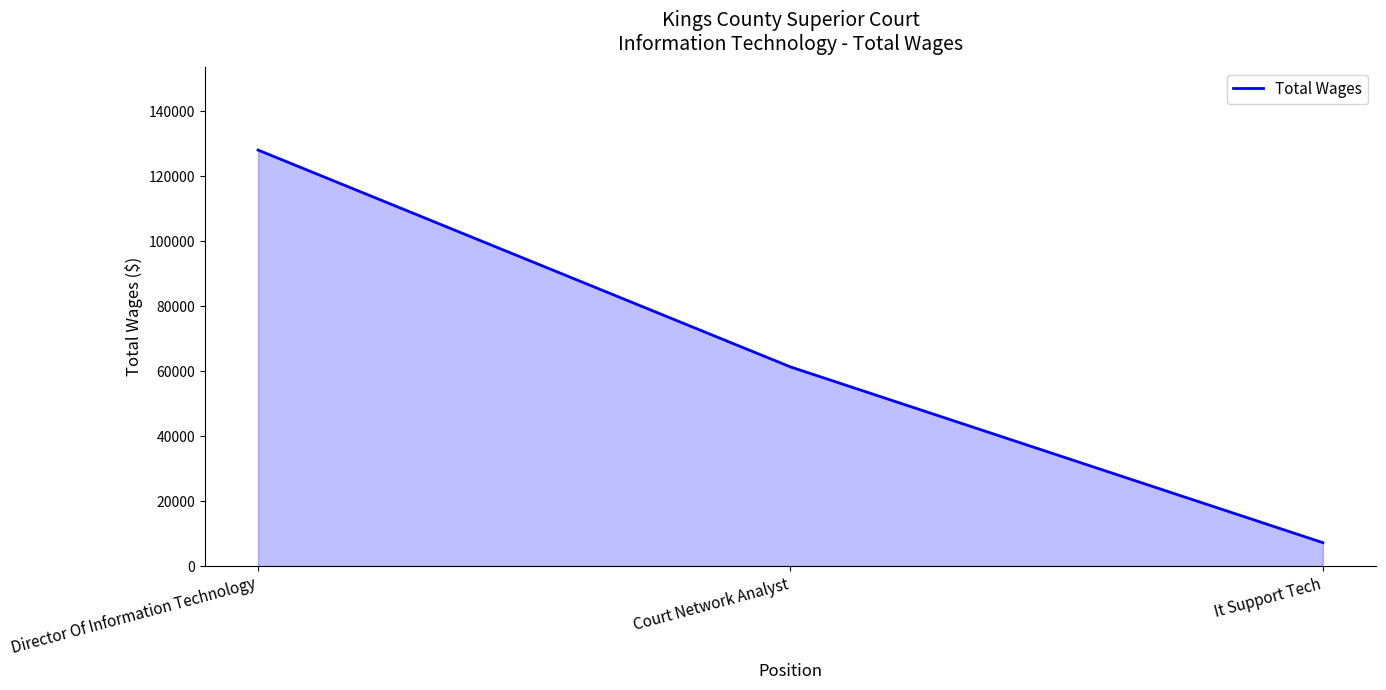

What is the sum of the values at It Support Tech and Court Network Analyst?

68457